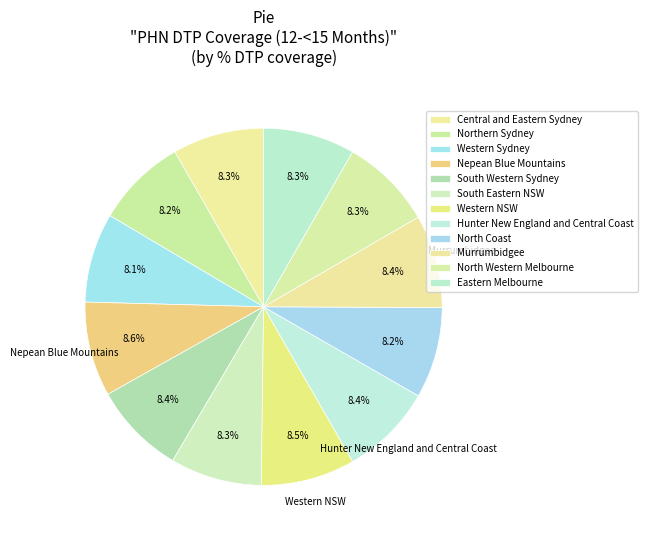

What is the total percentage of North Coast and Western NSW?

16.8%